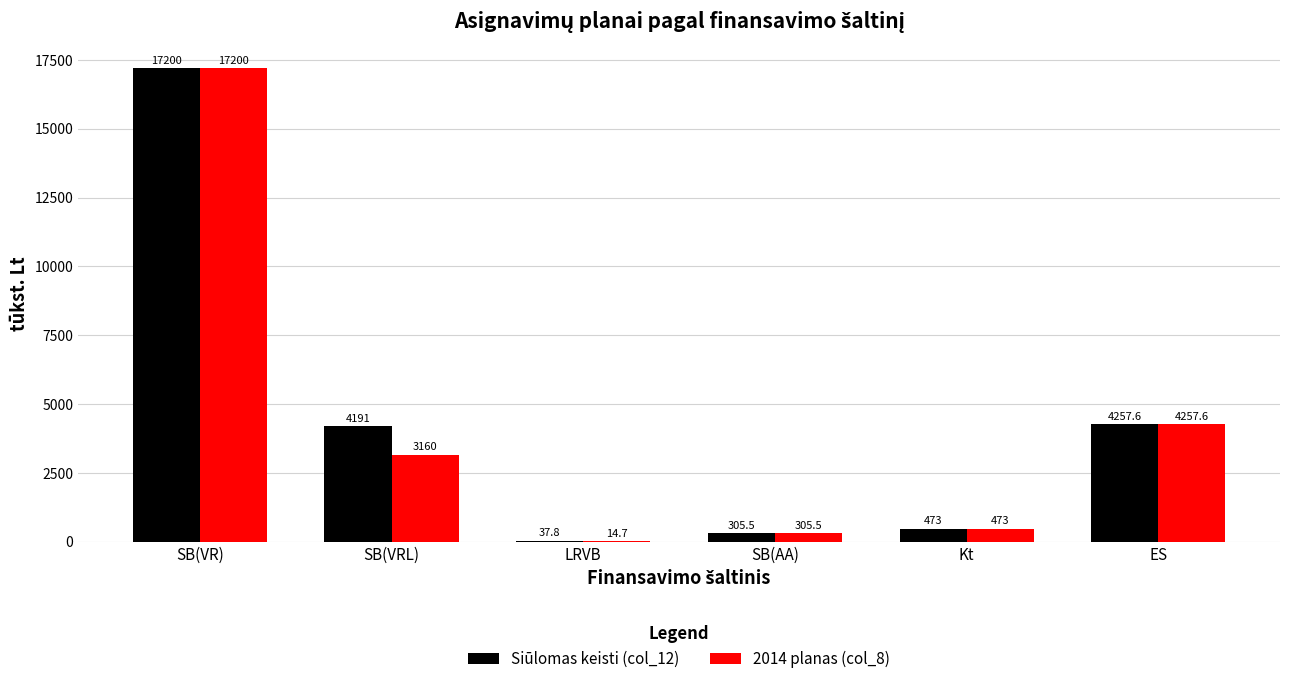

Which series has the largest range (max minus min)?

2014 planas (col_8)